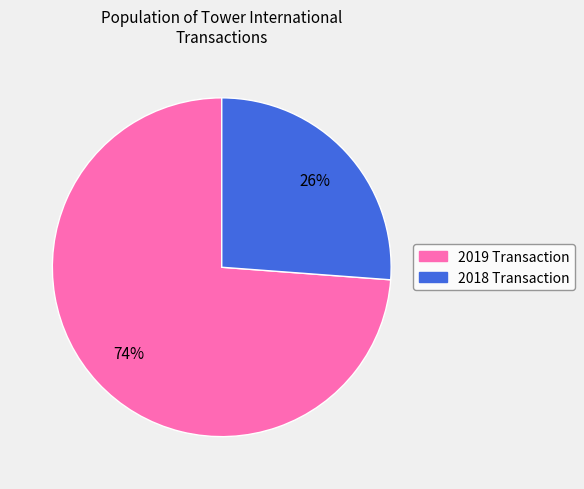

To the nearest percent, what is the average slice percentage?

50%